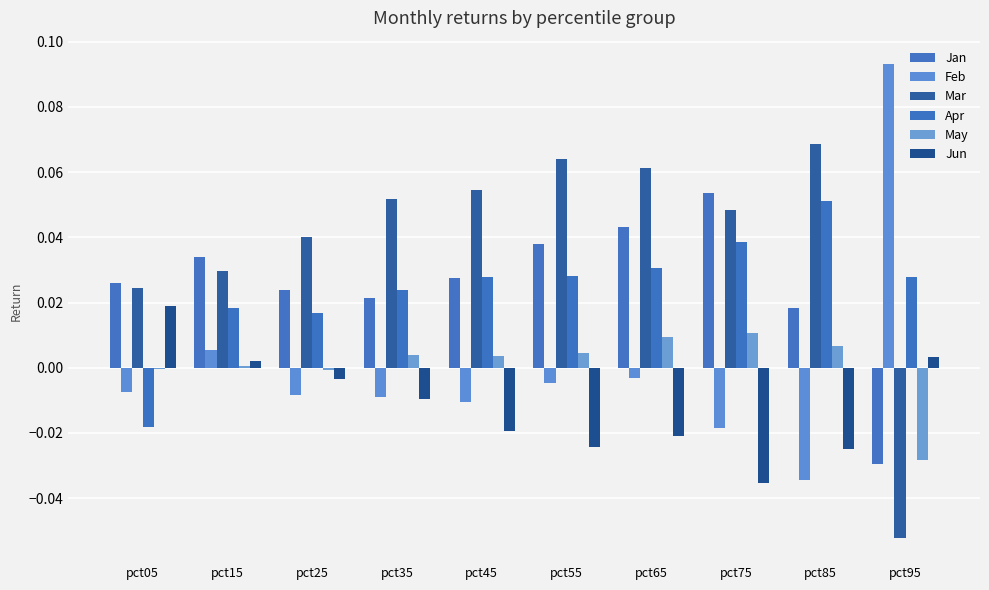

List the series in order of their peak value, lowest first.

May, Jun, Apr, Jan, Mar, Feb